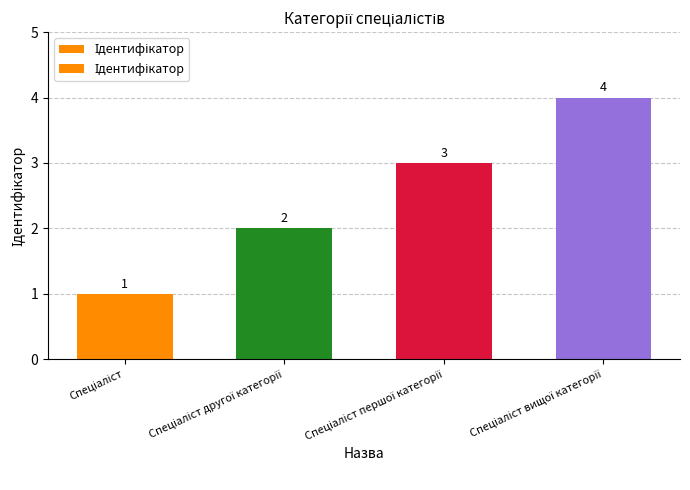

What is the value of the 2nd bar from the left?

2